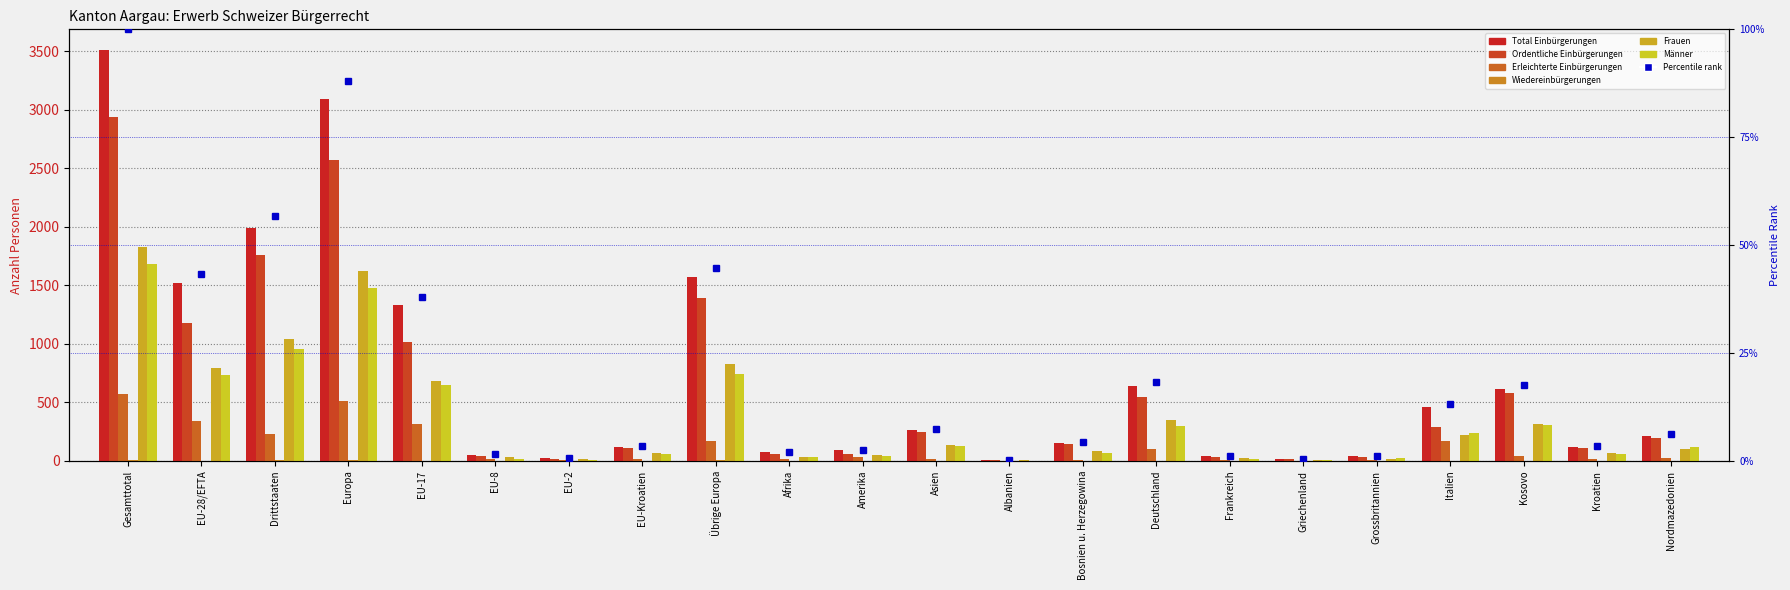

What is the maximum value shown in the chart?

3510